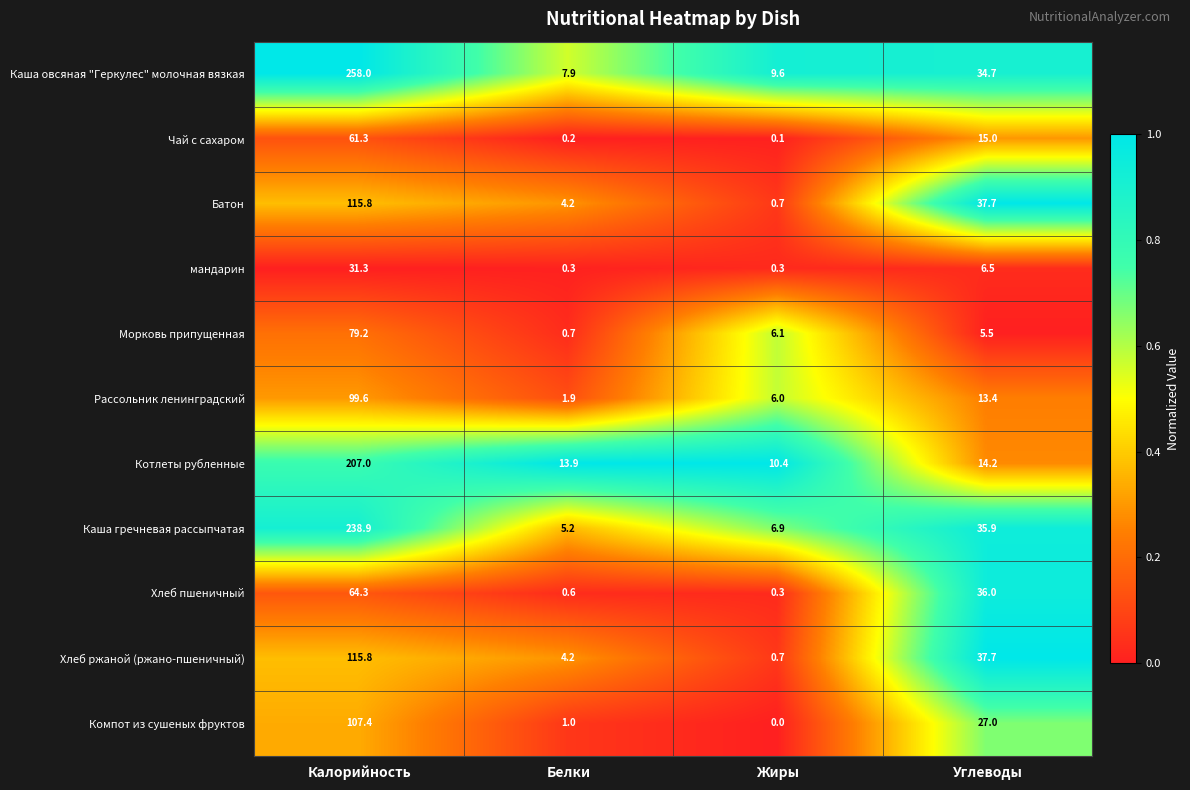

Which series has the largest range (max minus min)?

Каша овсяная "Геркулес" молочная вязкая